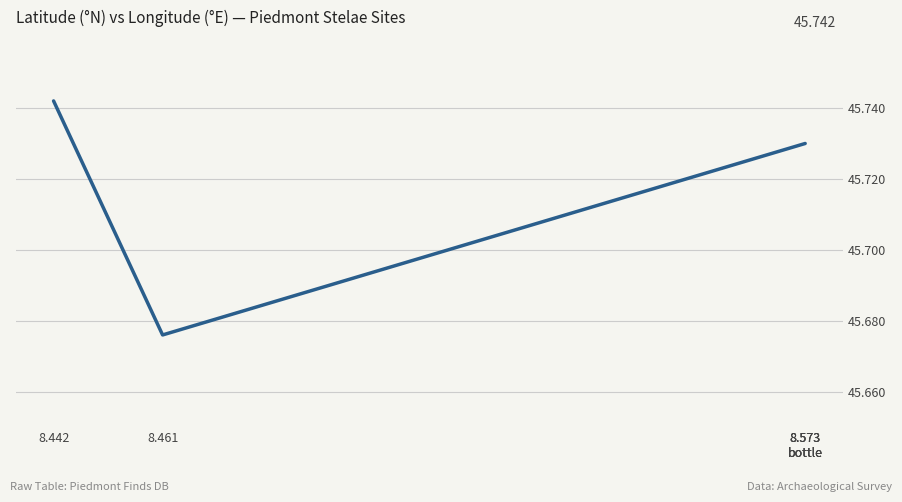

What is the average value?

45.7